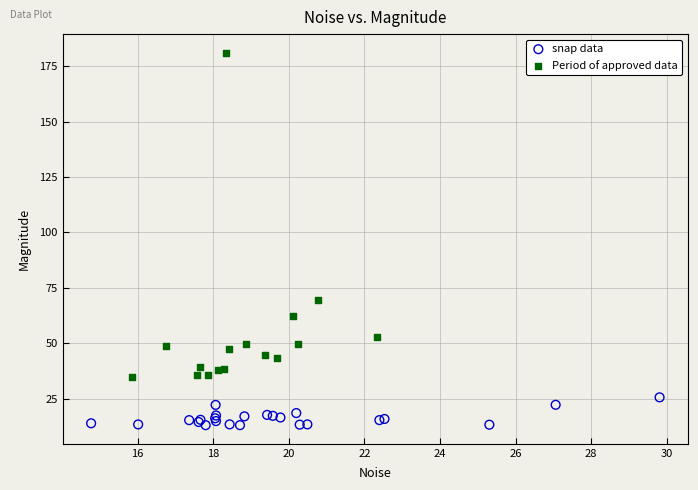

Which series reaches the maximum Y coordinate?

Period of approved data